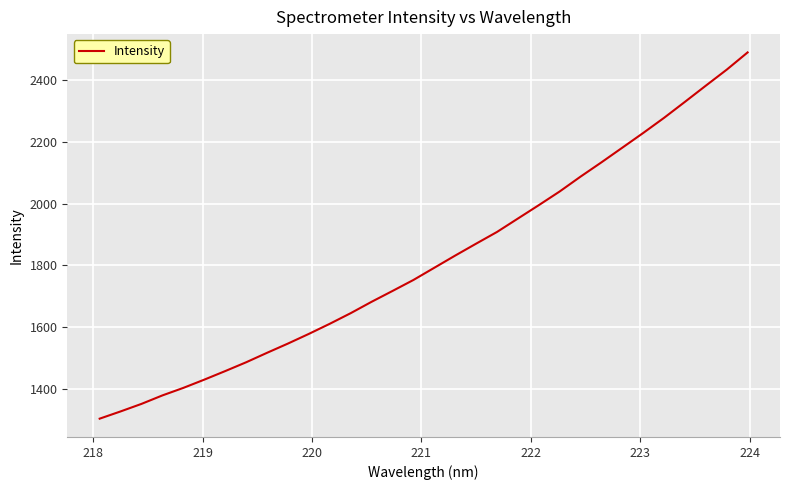

What is the smallest value displayed?

1303.3